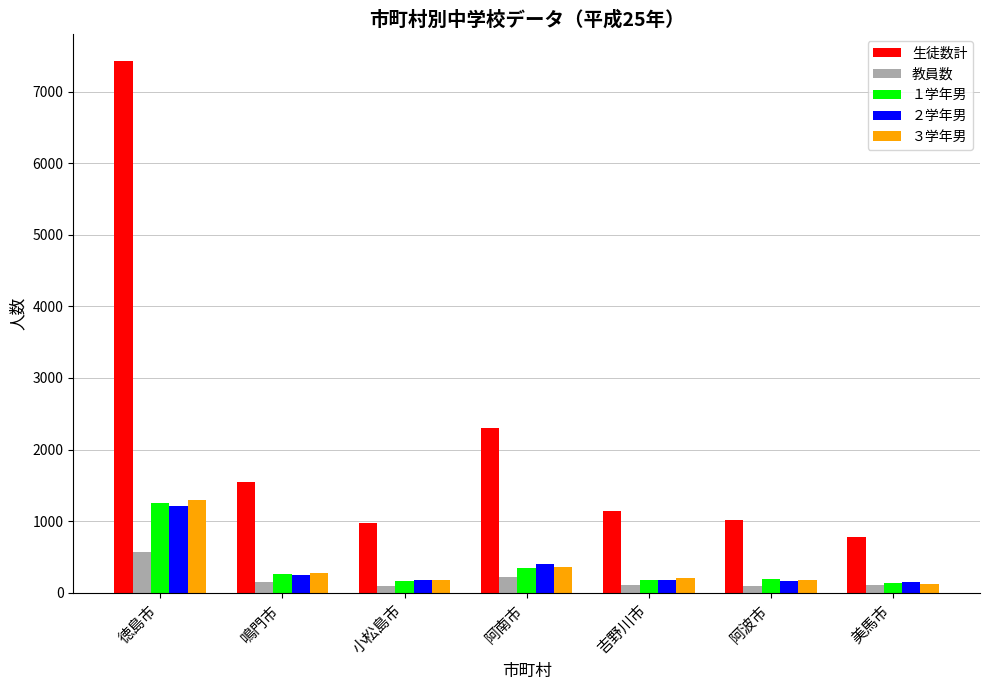

What are all the series names shown in the legend?

生徒数計, 教員数, １学年男, ２学年男, ３学年男